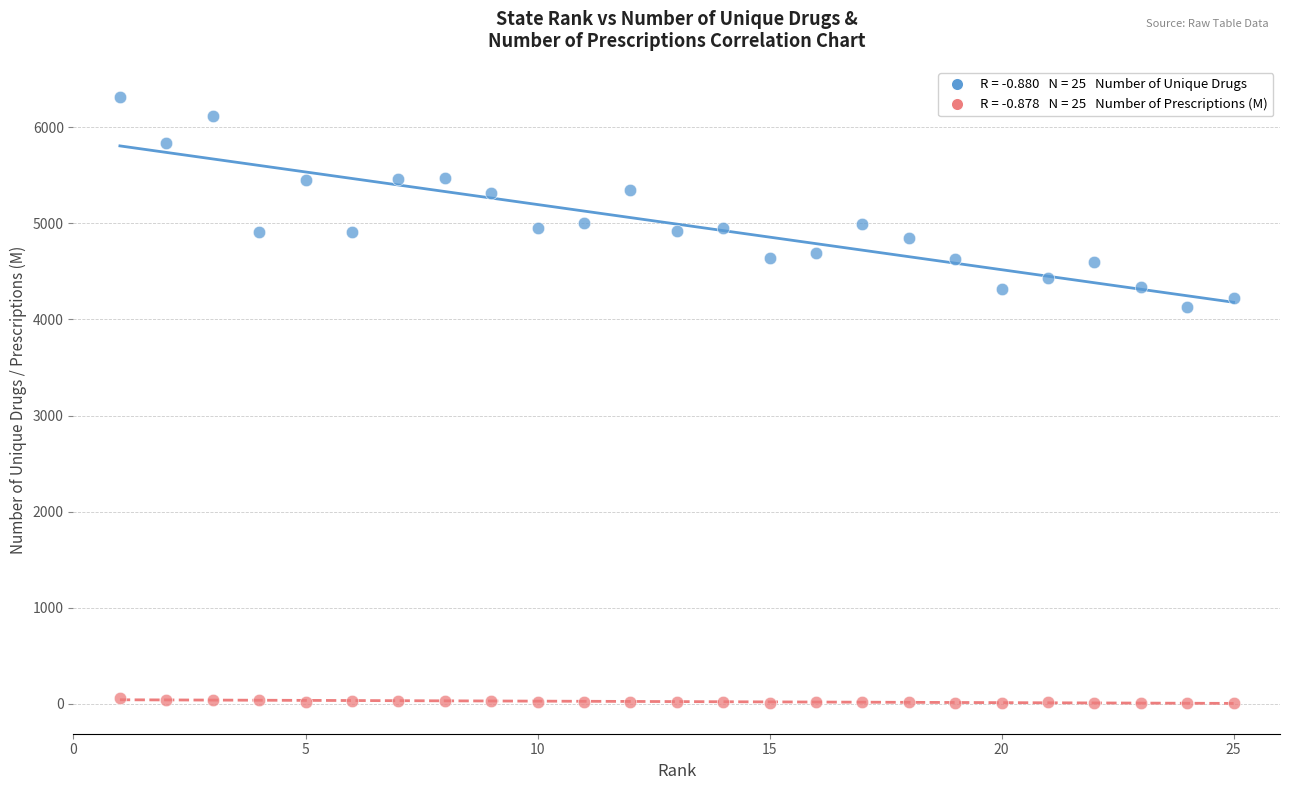

Across all data points, what is the range of Y values (max minus min)?

6311.7